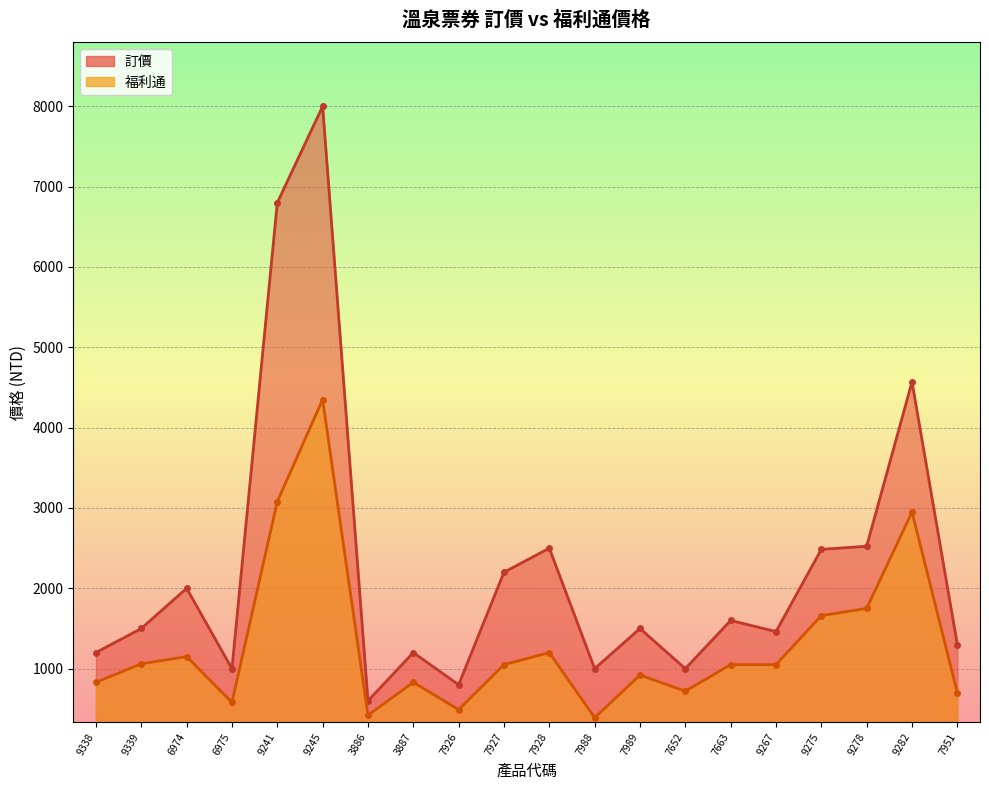

How many values in the 訂價 series exceed 1500?

9